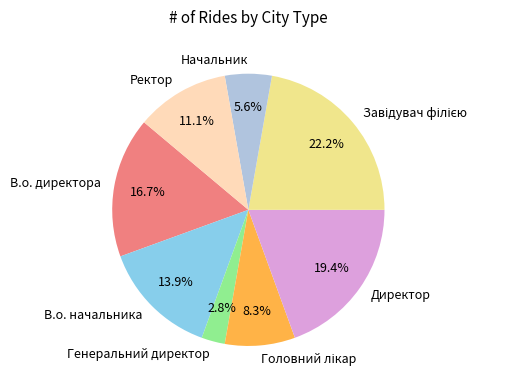

What percentage is NOT represented by Ректор?

88.9%